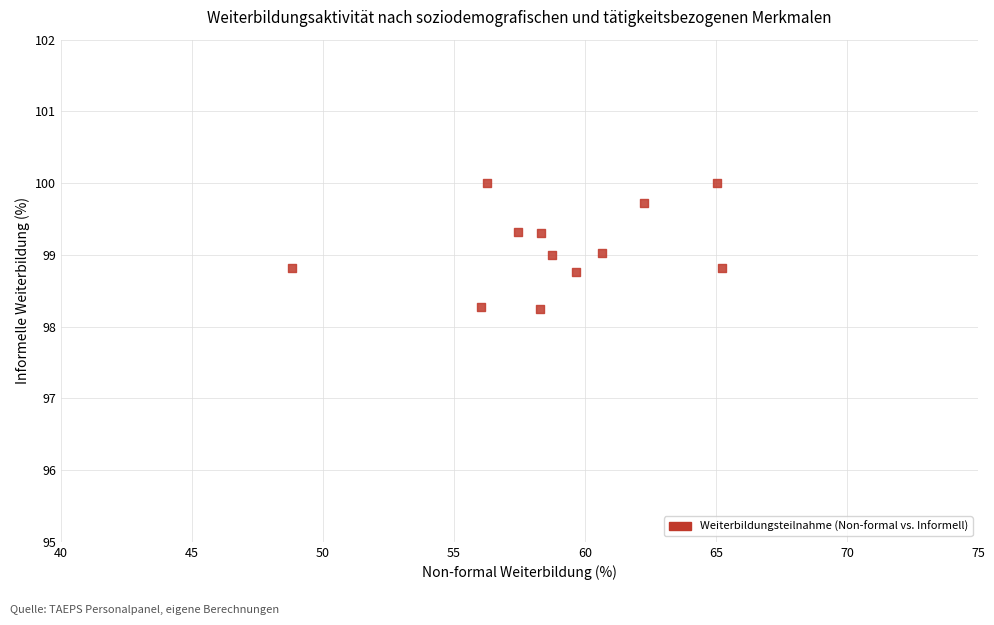

What is the range of X values (max minus min)?

16.4